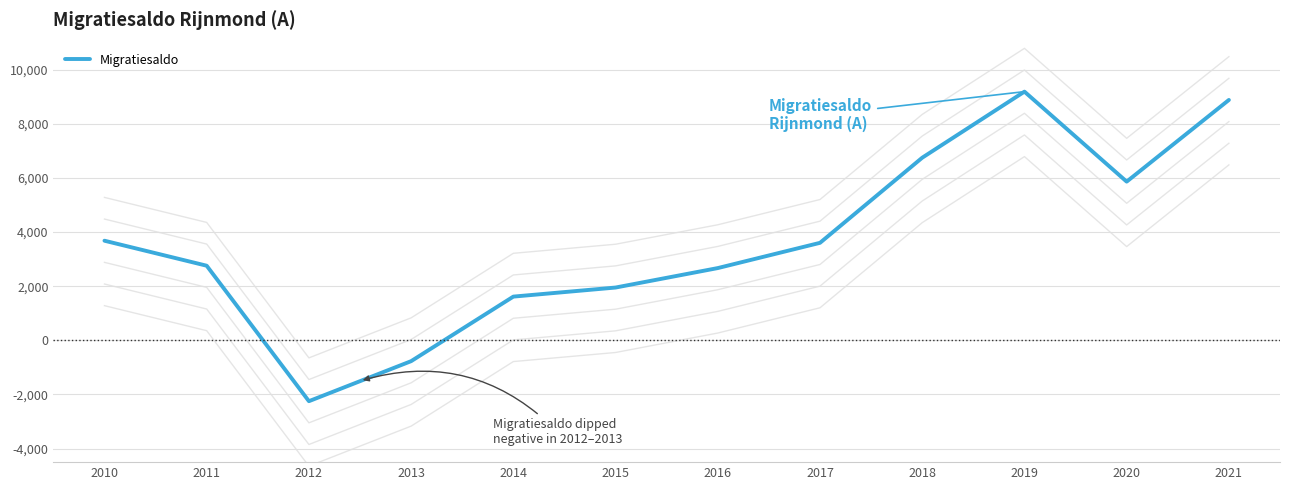

List the labels in order of value, largest first.

2019, 2021, 2018, 2020, 2010, 2017, 2011, 2016, 2015, 2014, 2013, 2012